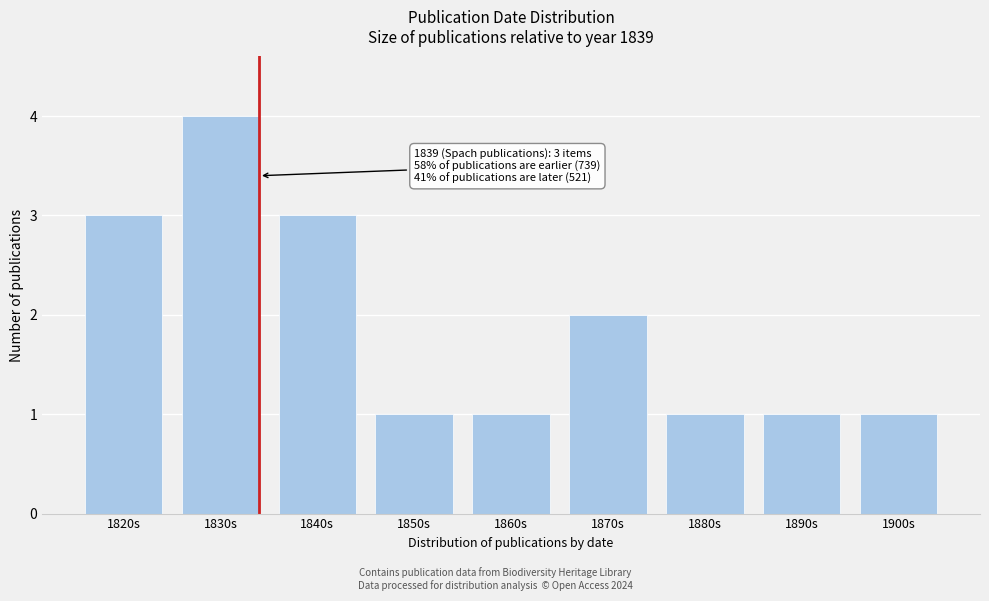

Reading left to right, what are all the values shown in this chart?

1820s=3	1830s=4	1840s=3	1850s=1	1860s=1	1870s=2	1880s=1	1890s=1	1900s=1